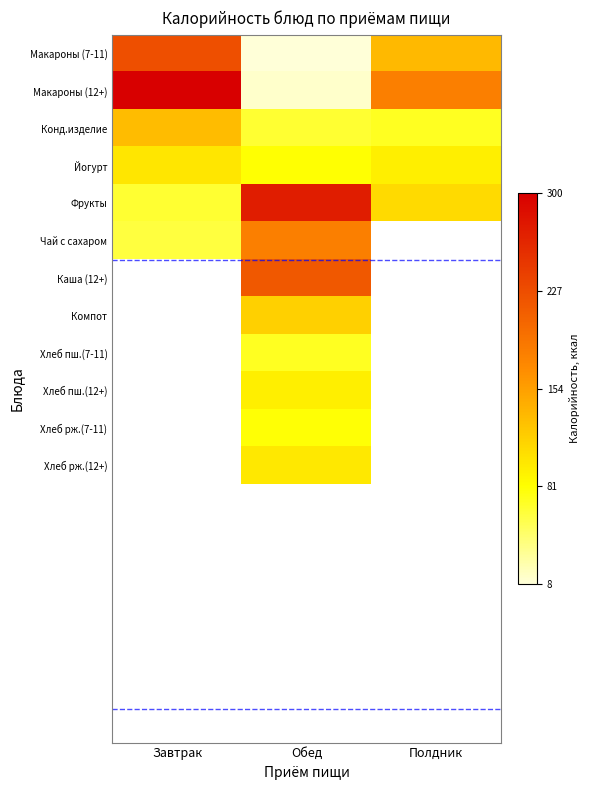

What is the sum of the Макароны (7-11) values at Завтрак and Полдник?

359.0